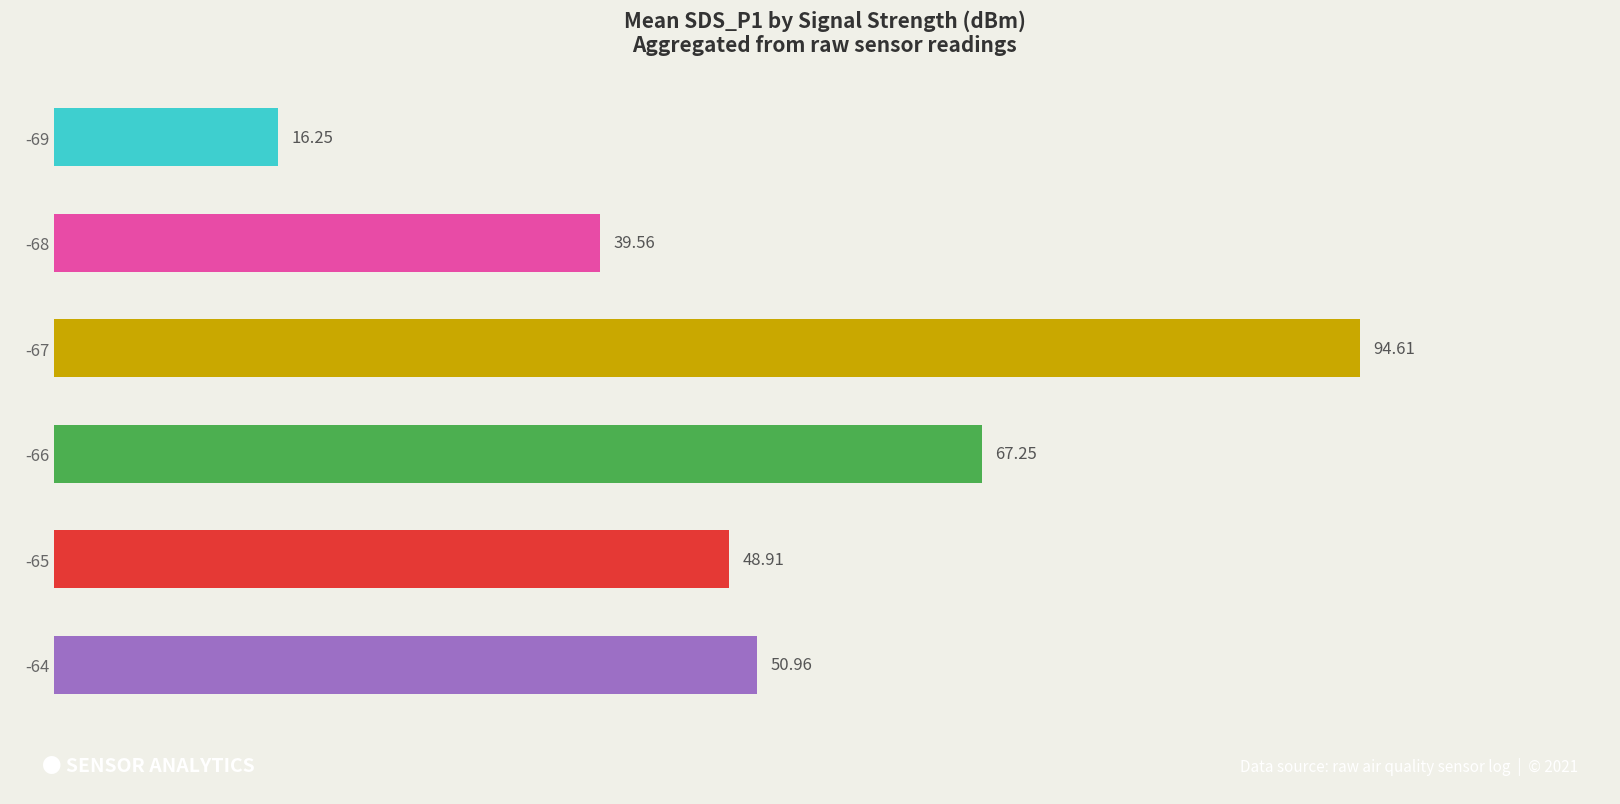

What is the average value?

52.9